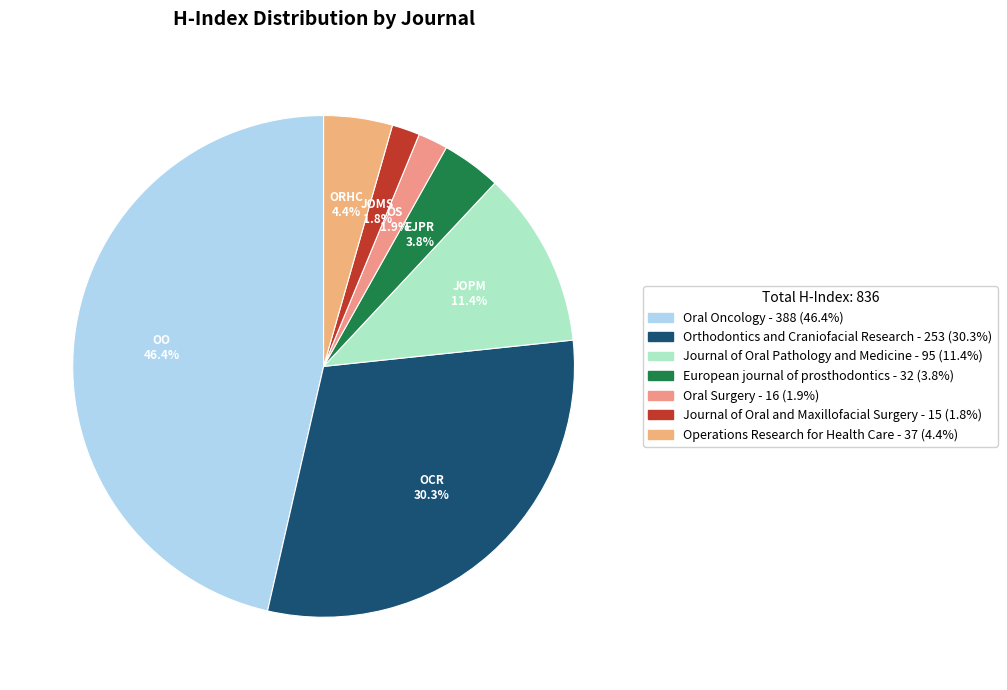

How many slices are in this pie chart?

7